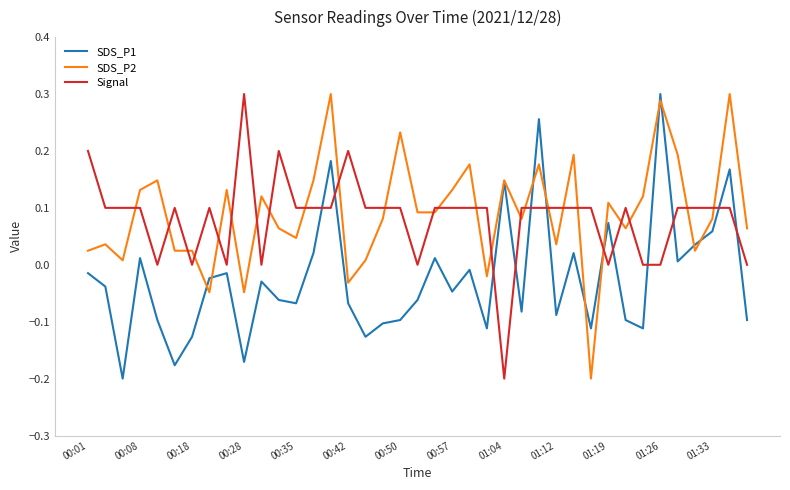

Does the chart display data point markers on the line(s)?

No